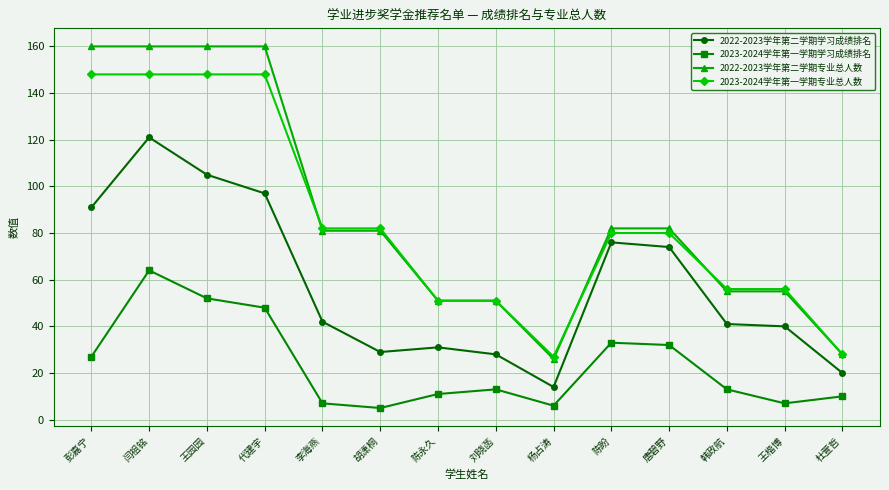

Reading right to left, extract all data points from this chart.

2022-2023学年第二学期学习成绩排名: 杜萱哲=20	王楷博=40	韩政航=41	唐碧野=74	陈盼=76	杨占涛=14	刘晓菡=28	陈永久=31	胡潇桐=29	李海燕=42	代建宇=97	王园园=105	闫祖铭=121	彭嘉宁=91
2023-2024学年第一学期学习成绩排名: 杜萱哲=10	王楷博=7	韩政航=13	唐碧野=32	陈盼=33	杨占涛=6	刘晓菡=13	陈永久=11	胡潇桐=5	李海燕=7	代建宇=48	王园园=52	闫祖铭=64	彭嘉宁=27
2022-2023学年第二学期专业总人数: 杜萱哲=28	王楷博=55	韩政航=55	唐碧野=82	陈盼=82	杨占涛=26	刘晓菡=51	陈永久=51	胡潇桐=81	李海燕=81	代建宇=160	王园园=160	闫祖铭=160	彭嘉宁=160
2023-2024学年第一学期专业总人数: 杜萱哲=28	王楷博=56	韩政航=56	唐碧野=80	陈盼=80	杨占涛=27	刘晓菡=51	陈永久=51	胡潇桐=82	李海燕=82	代建宇=148	王园园=148	闫祖铭=148	彭嘉宁=148